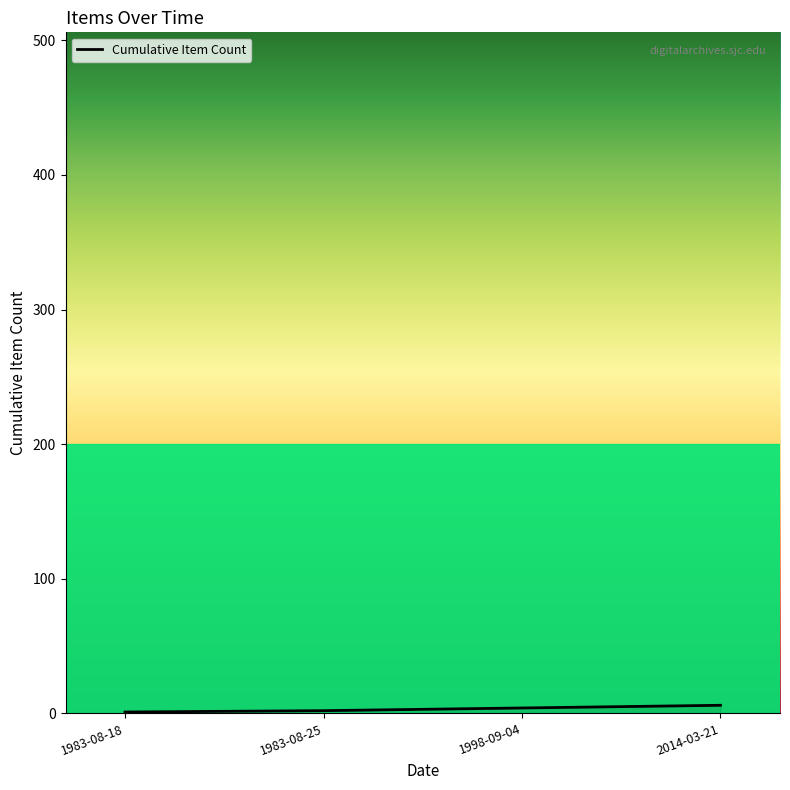

What position from the right is 1983-08-18?

4